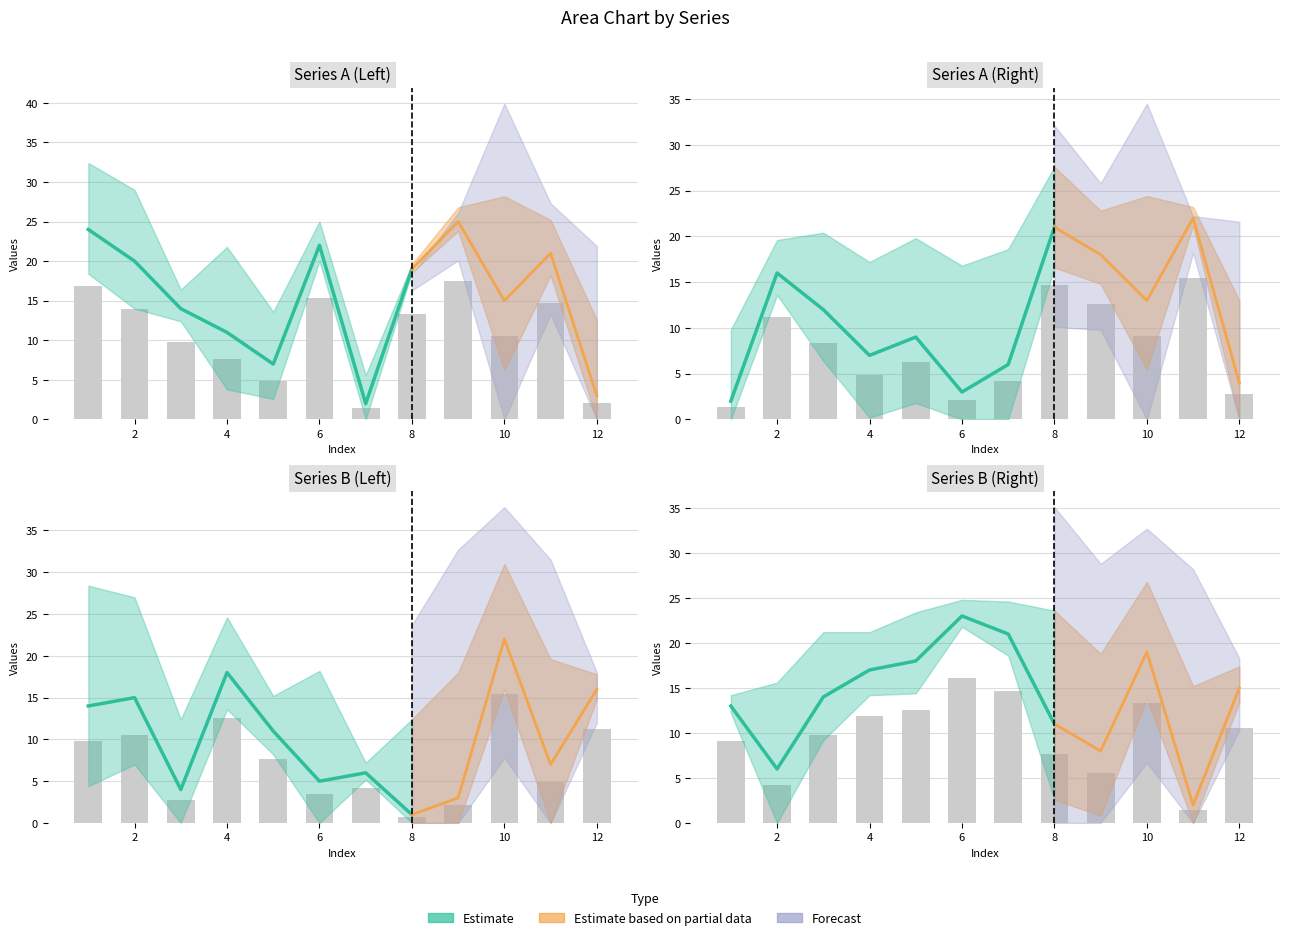

Is the value of B_right at 1 greater than the value of A_left at 4?

Yes